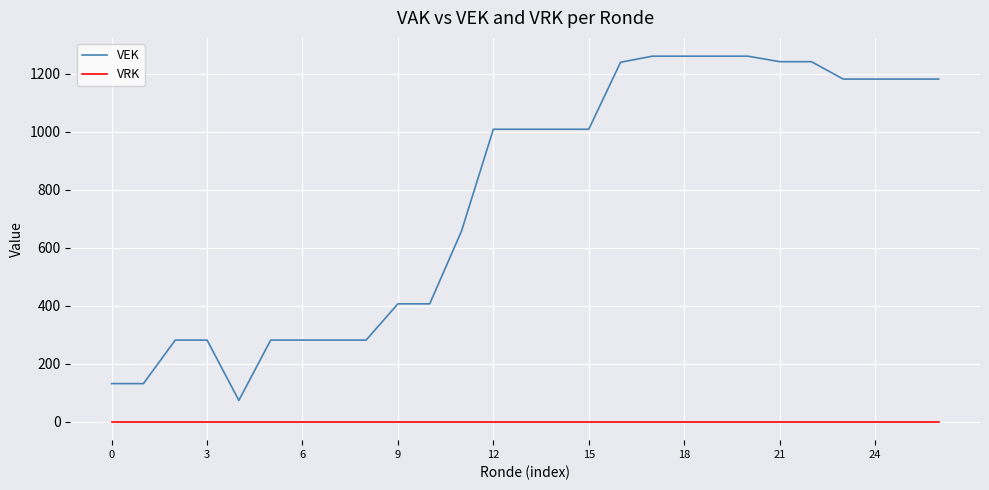

True or false: VRK and VEK intersect in this chart.

False